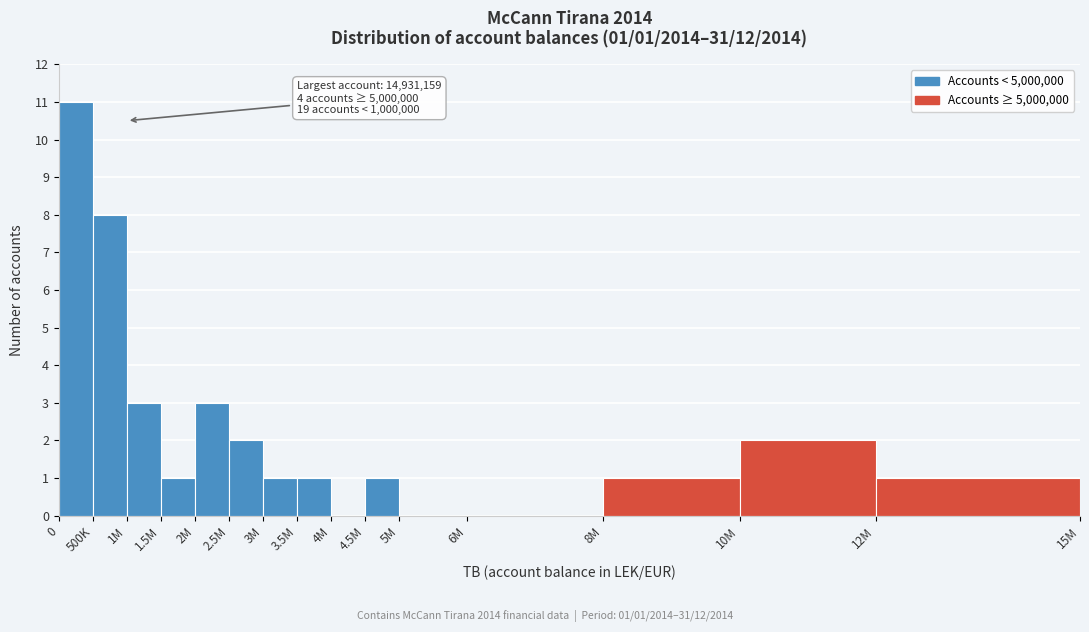

Reading left to right, list all the values displayed in this chart.

0=11	500K=8	1M=3	1.5M=1	2M=3	2.5M=2	3M=1	3.5M=1	4M=0	4.5M=1	5M=0	6M=0	8M=1	10M=2	12M=1